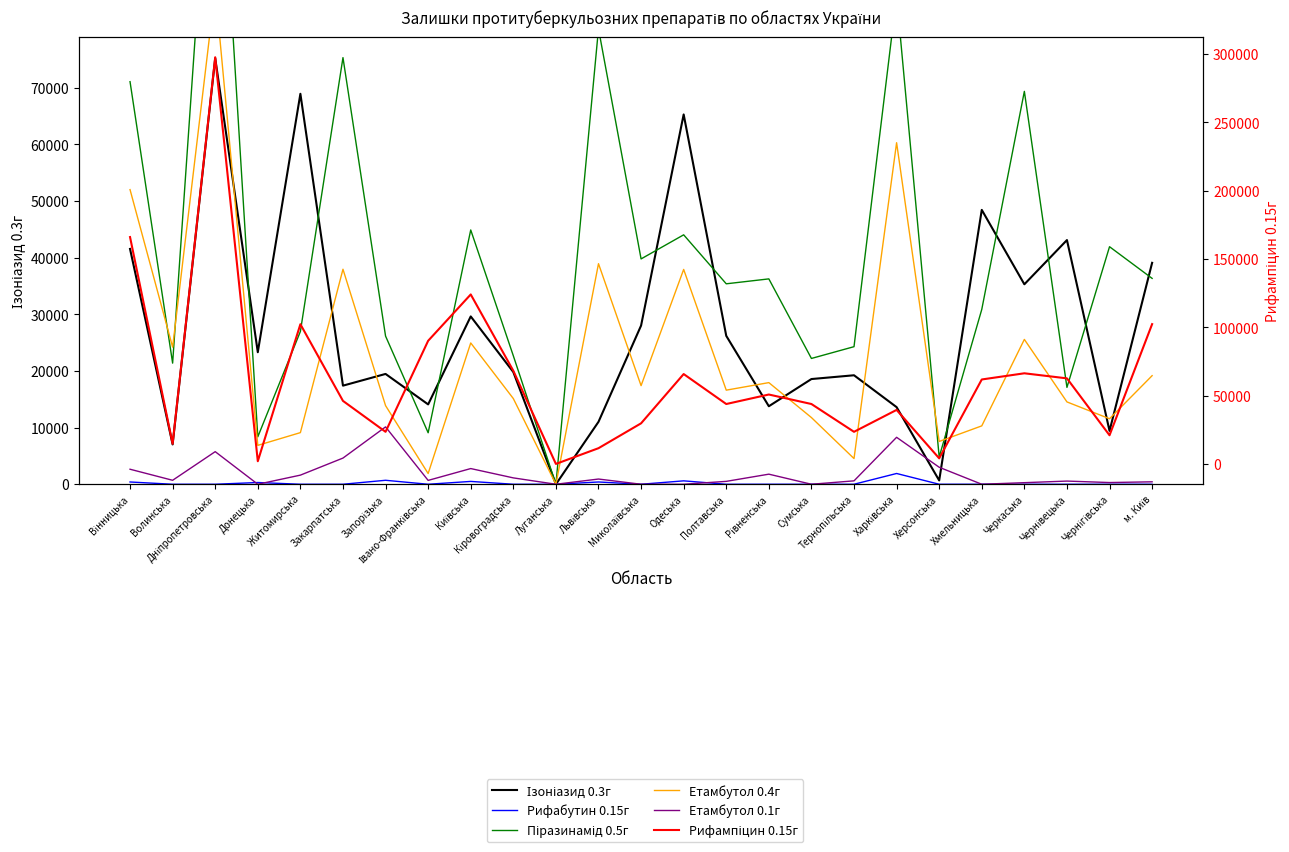

Where is Піразинамід 0.5г nearest to the value 65080?

Черкаська